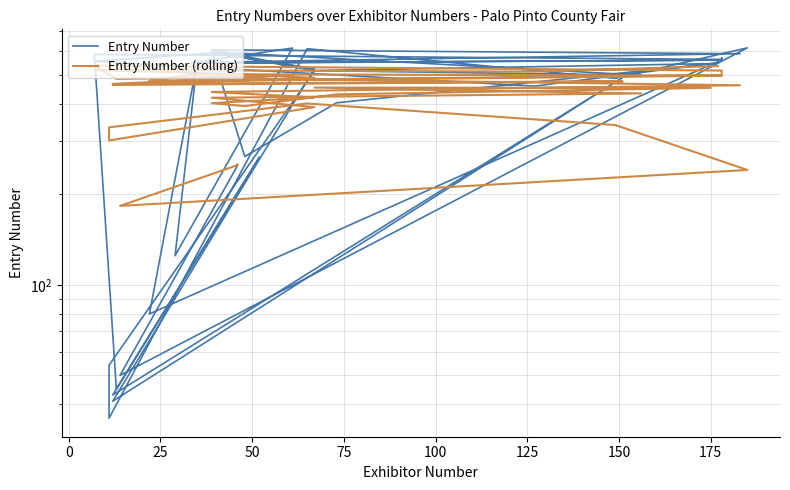

Does the chart have visible grid lines?

Yes